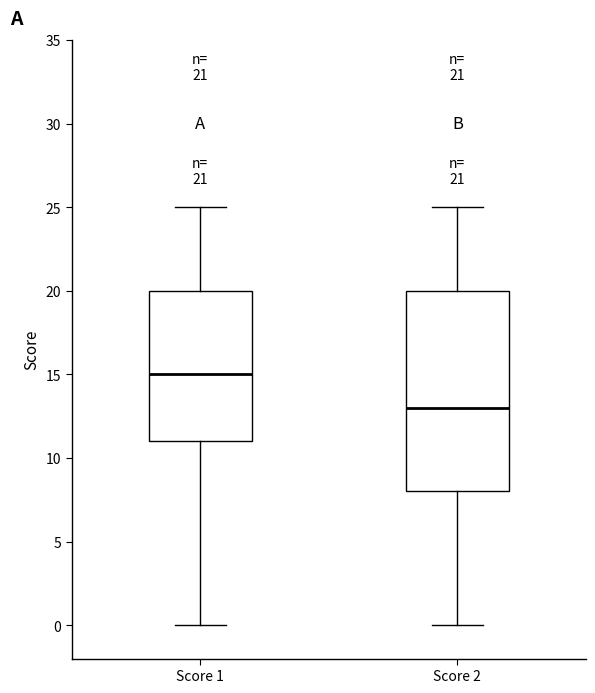

Which box is the tallest, from its lower edge to its upper edge?

Score 2